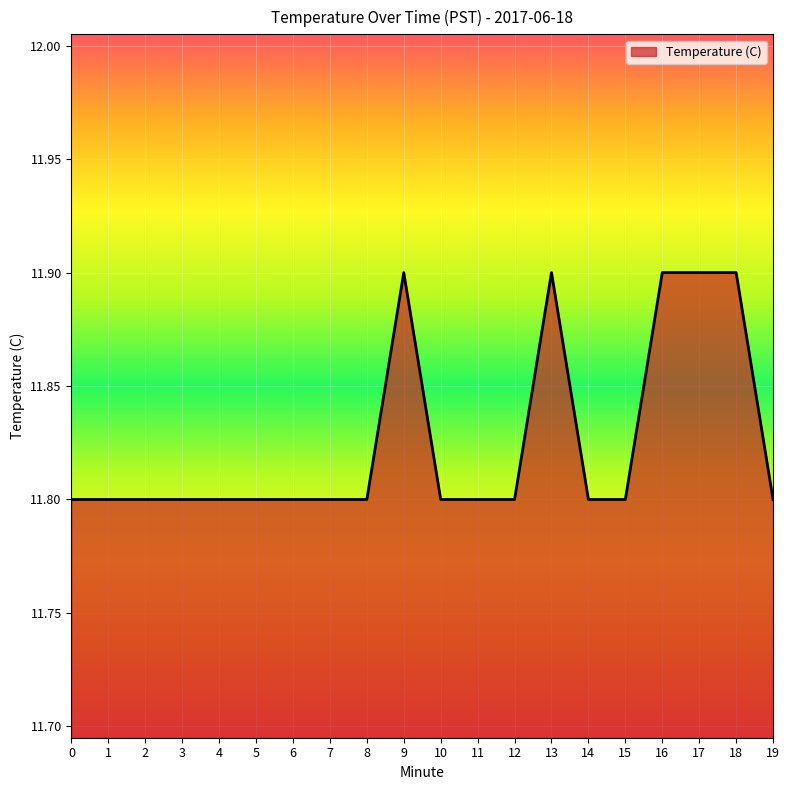

Is it true that the value at 14 is 8.2?

False